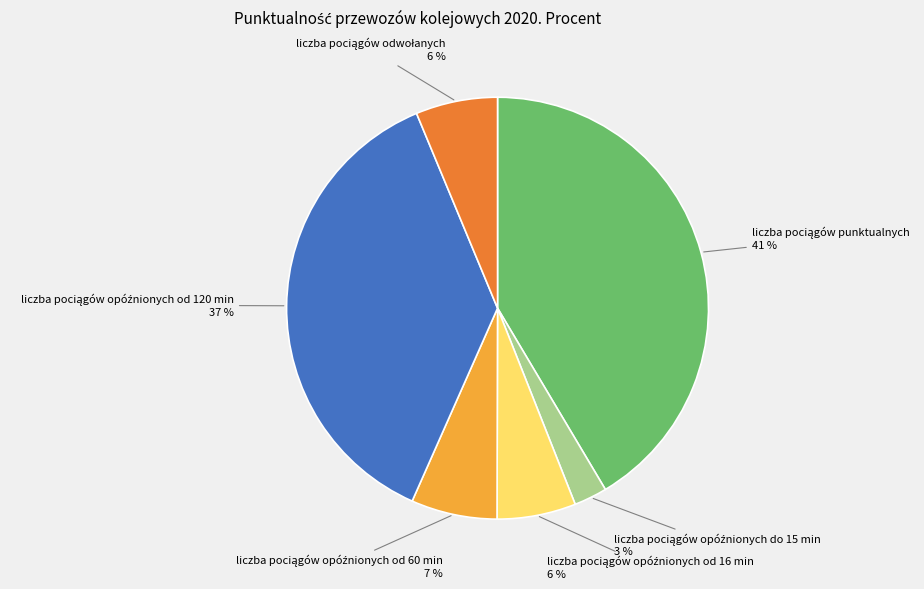

Is there a majority slice in this chart?

No